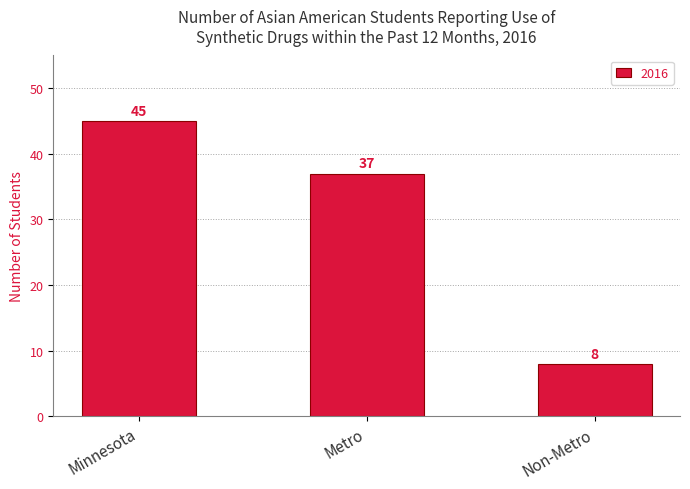

What is the approximate value at Minnesota?

45